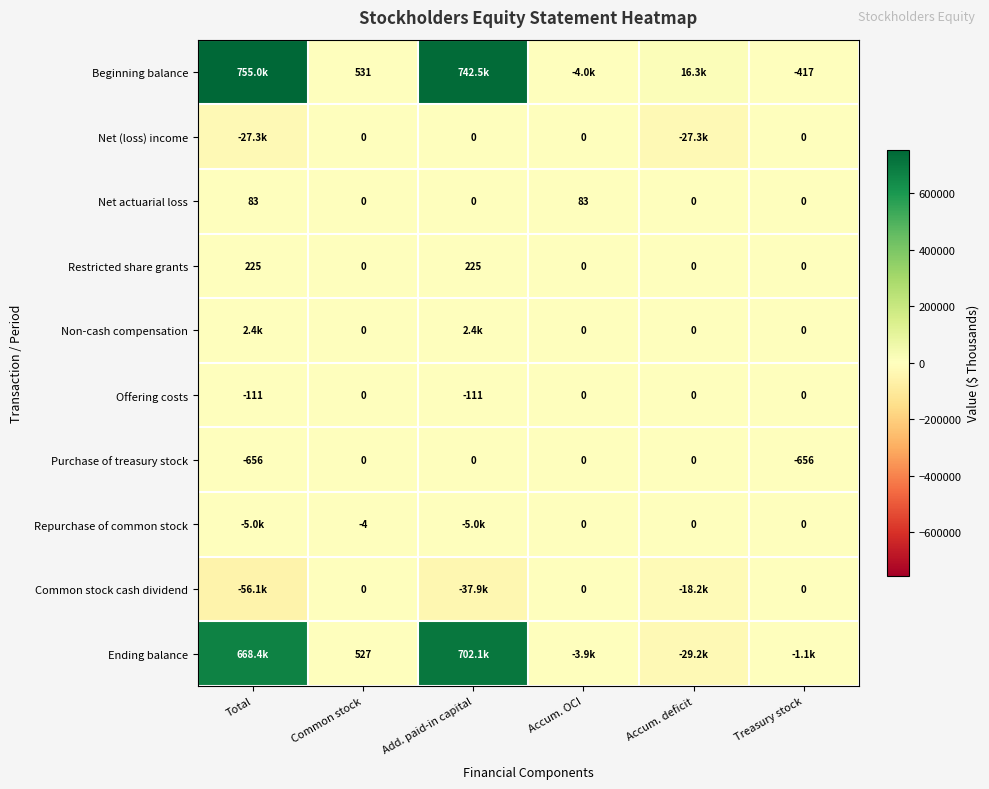

At which label is Purchase of treasury stock closest to -328?

Total